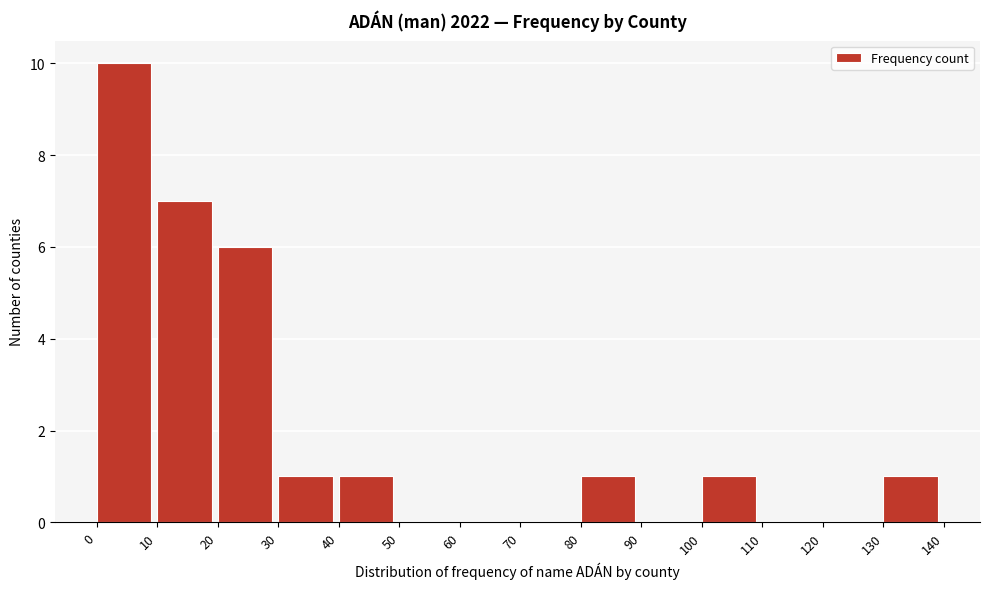

Reading left to right, transcribe this chart: for each bar, give the range it covers on the x-axis and its height. The values are not printed on the chart, so give them approximately, as read against the axis.

0 to 10: 10
10 to 20: 7
20 to 30: 6
30 to 40: 1
40 to 50: 1
50 to 60: 0
60 to 70: 0
70 to 80: 0
80 to 90: 1
90 to 100: 0
100 to 110: 1
110 to 120: 0
120 to 130: 0
130 to 140: 1